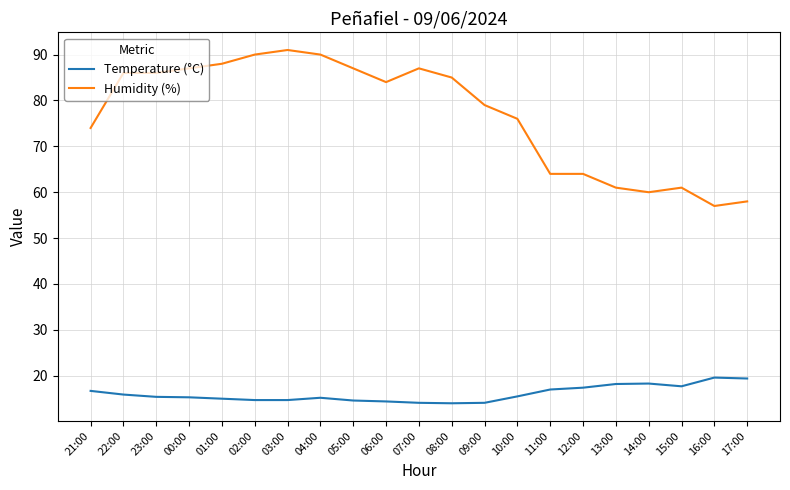

Rank the series by their maximum value, from lowest to highest.

Temperature (°C), Humidity (%)